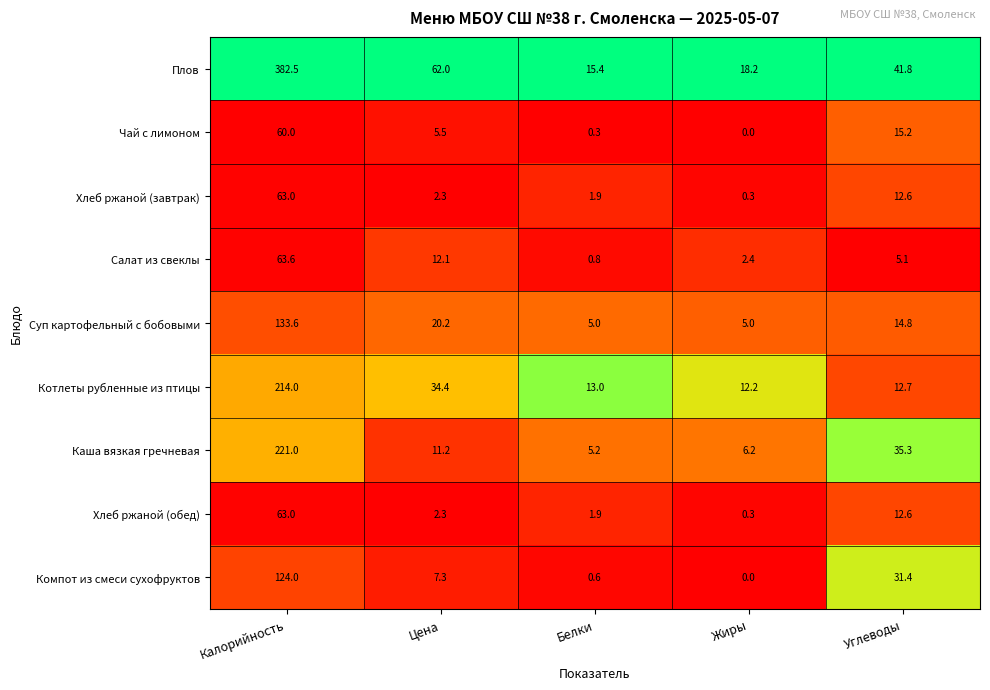

Read the Салат из свеклы value at Белки.

0.8